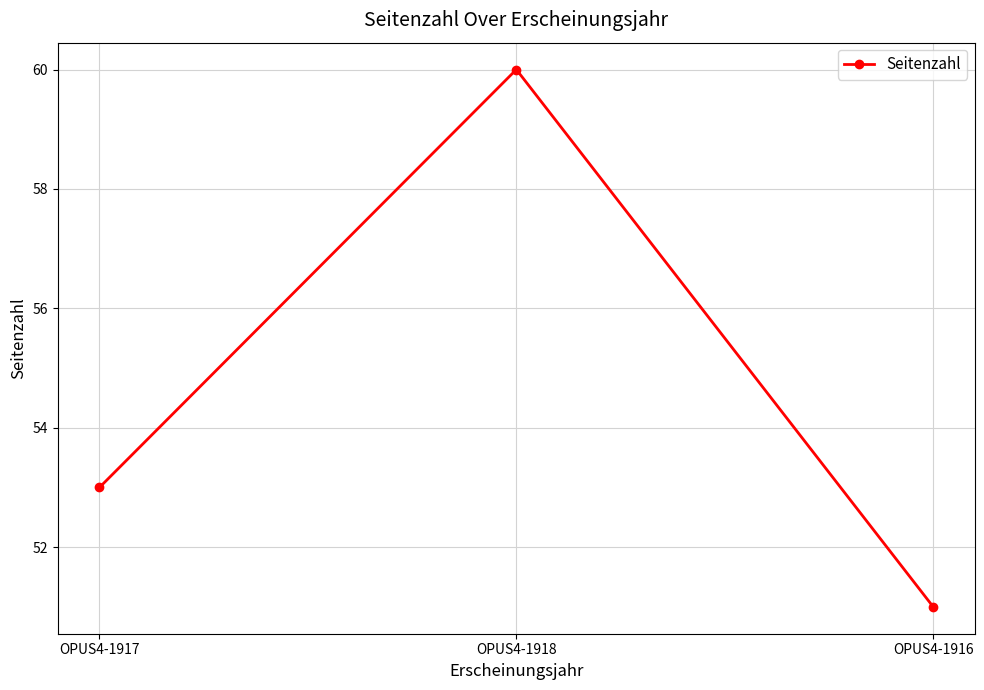

Count the number of categories in the chart.

3